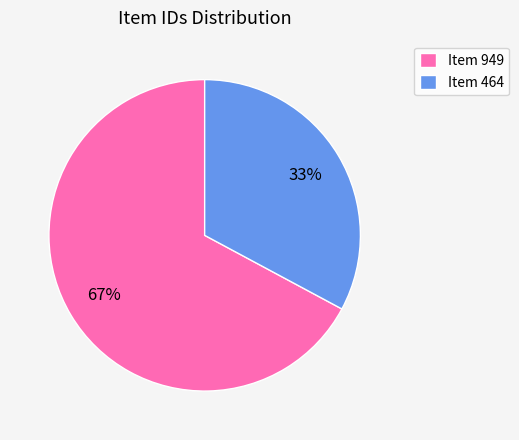

To the nearest percent, what is the combined percentage of Item 949 and Item 464?

100%